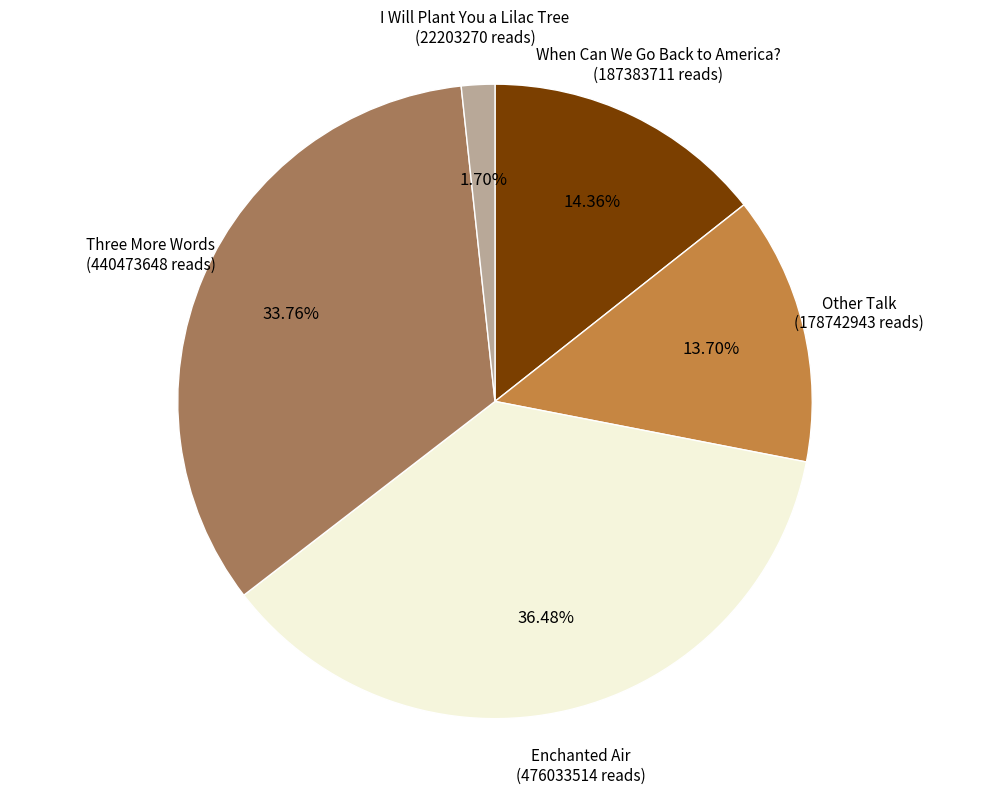

Between When Can We Go Back to America? and Enchanted Air, which is larger?

Enchanted Air